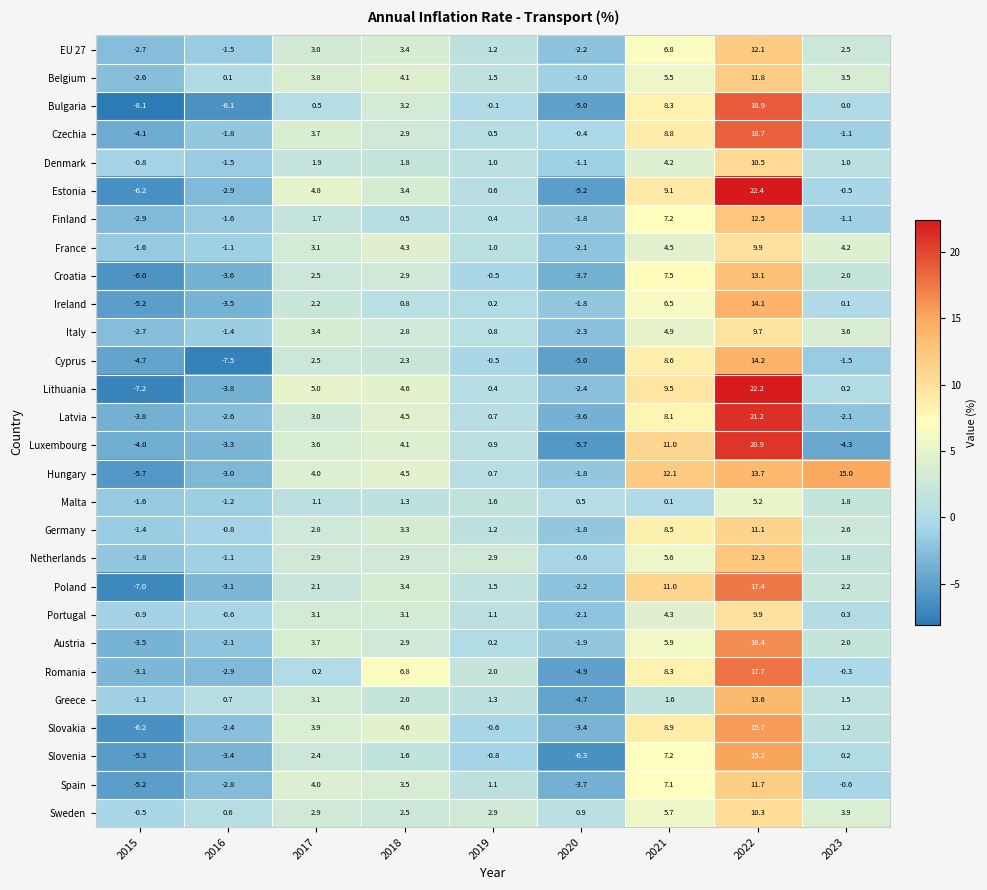

How many distinct data groups are displayed?

28